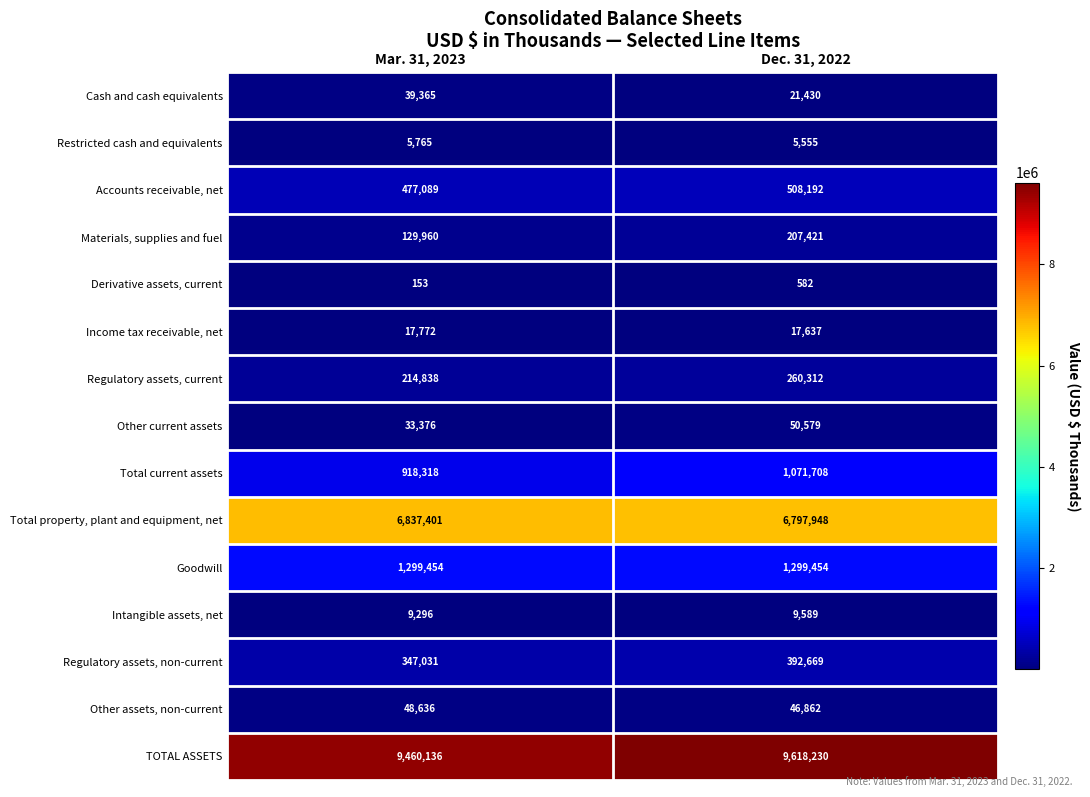

What is the sum of the Goodwill values at Mar. 31, 2023 and Dec. 31, 2022?

2598908